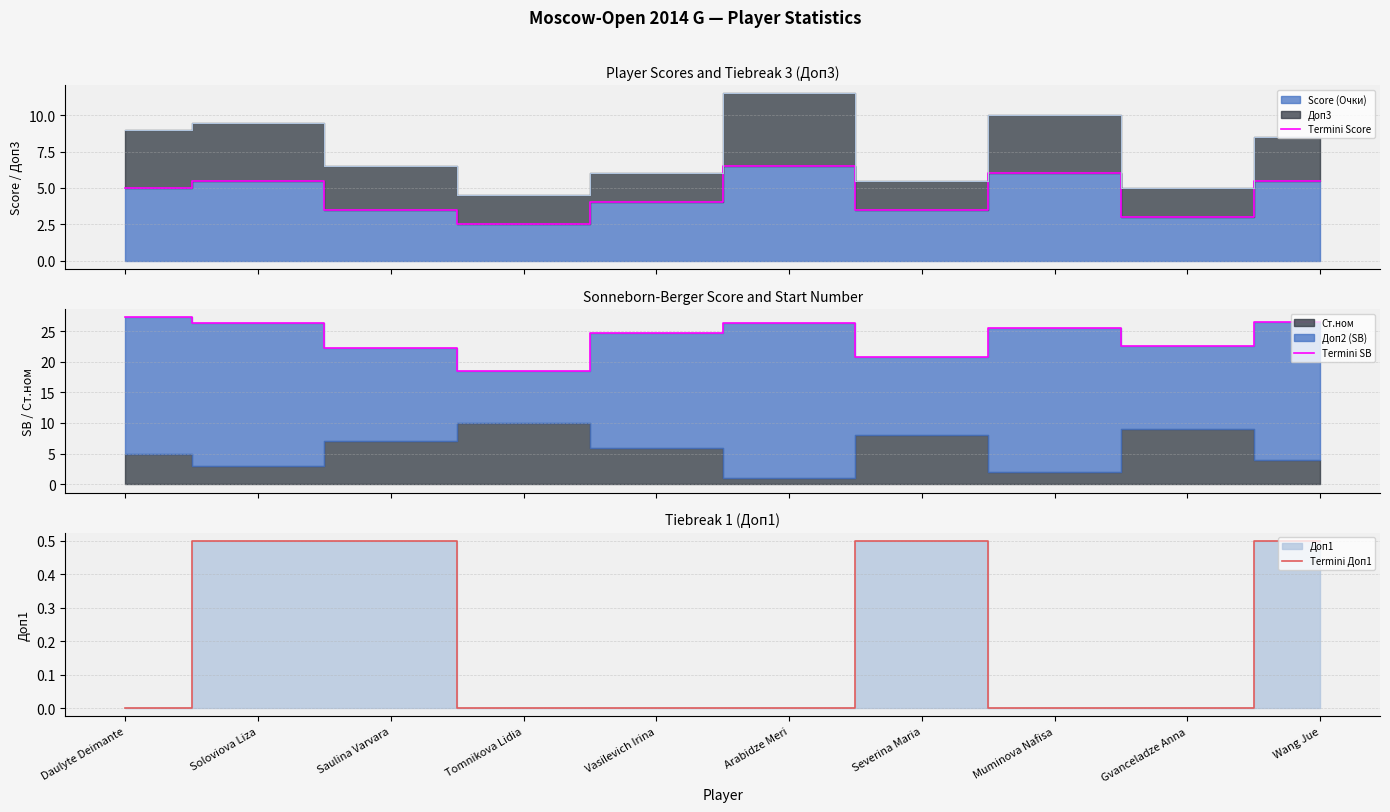

Reading left to right, transcribe all the data shown in this chart.

Termini Score: 5.0	5.5	3.5	2.5	4.0	6.5	3.5	6.0	3.0	5.5
Termini SB: 27.2	26.2	22.2	18.5	24.8	26.2	20.8	25.5	22.5	26.5
Termini Доп1: 0.0	0.5	0.5	0.0	0.0	0.0	0.5	0.0	0.0	0.5